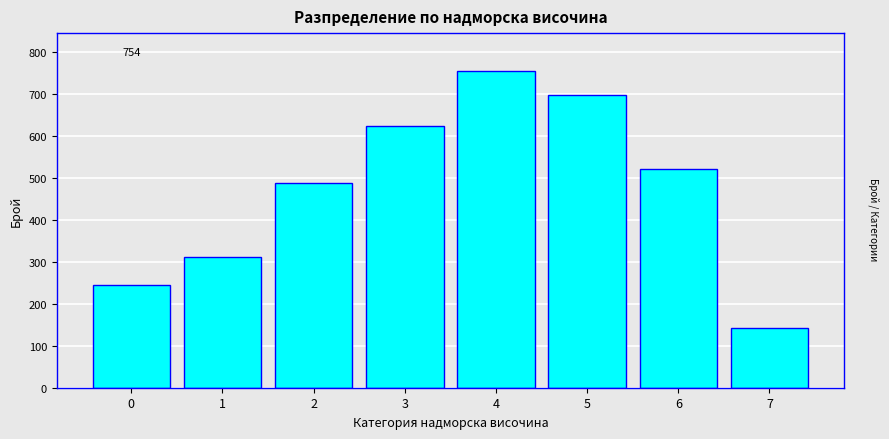

Reading left to right, transcribe all the data shown in this chart.

0=245	1=312	2=487	3=623	4=754	5=698	6=521	7=143